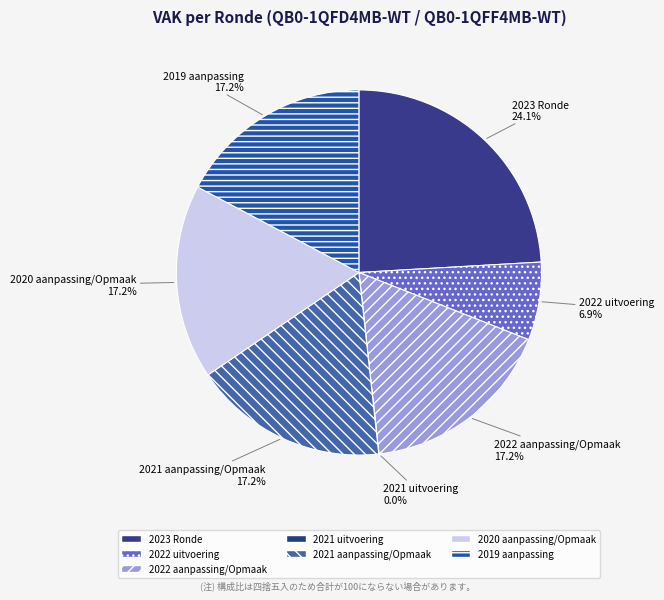

What is the largest slice in the pie chart?

2023 Ronde